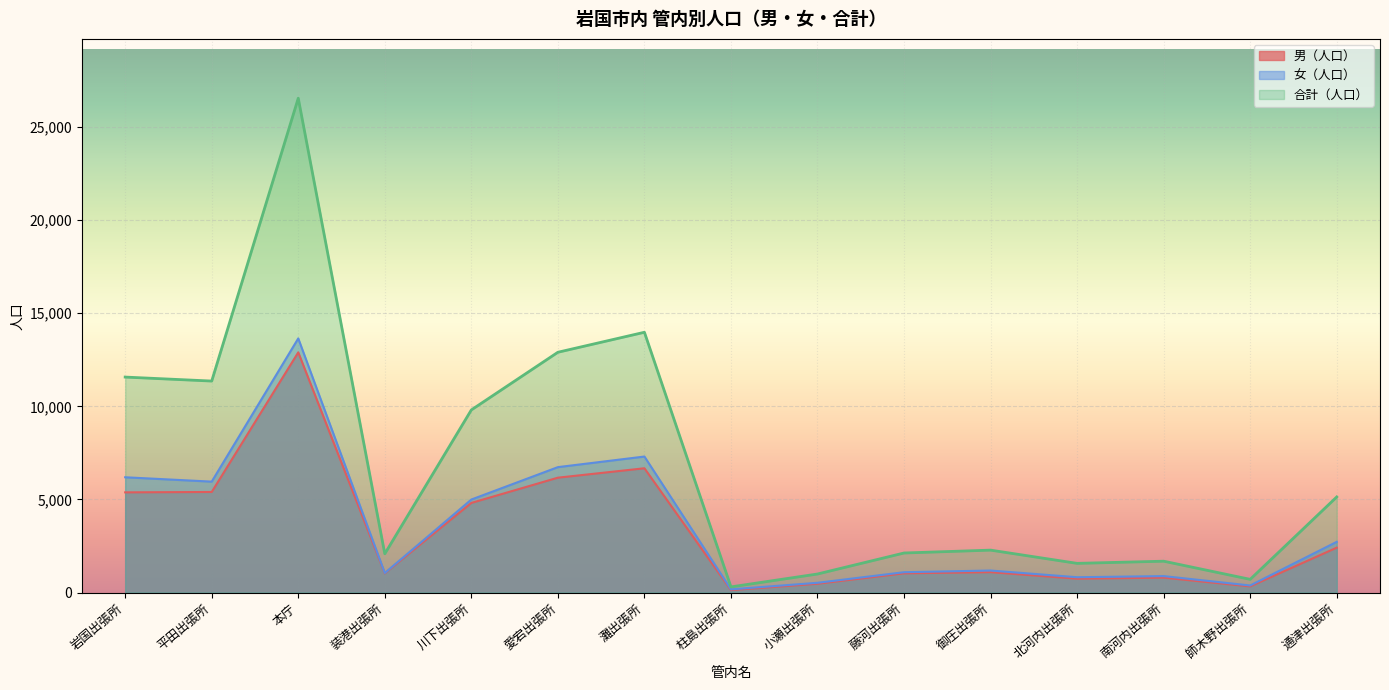

What position from the left is 平田出張所?

2